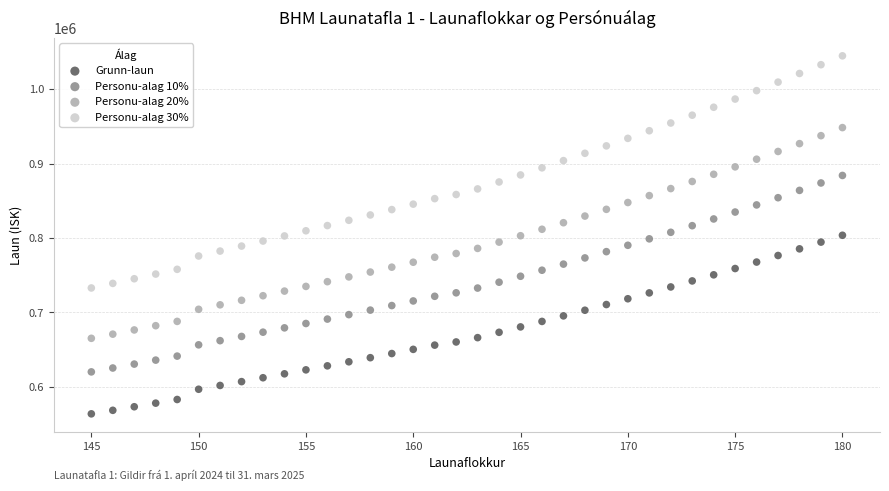

Which series reaches the maximum Y coordinate?

Personu-alag 30%